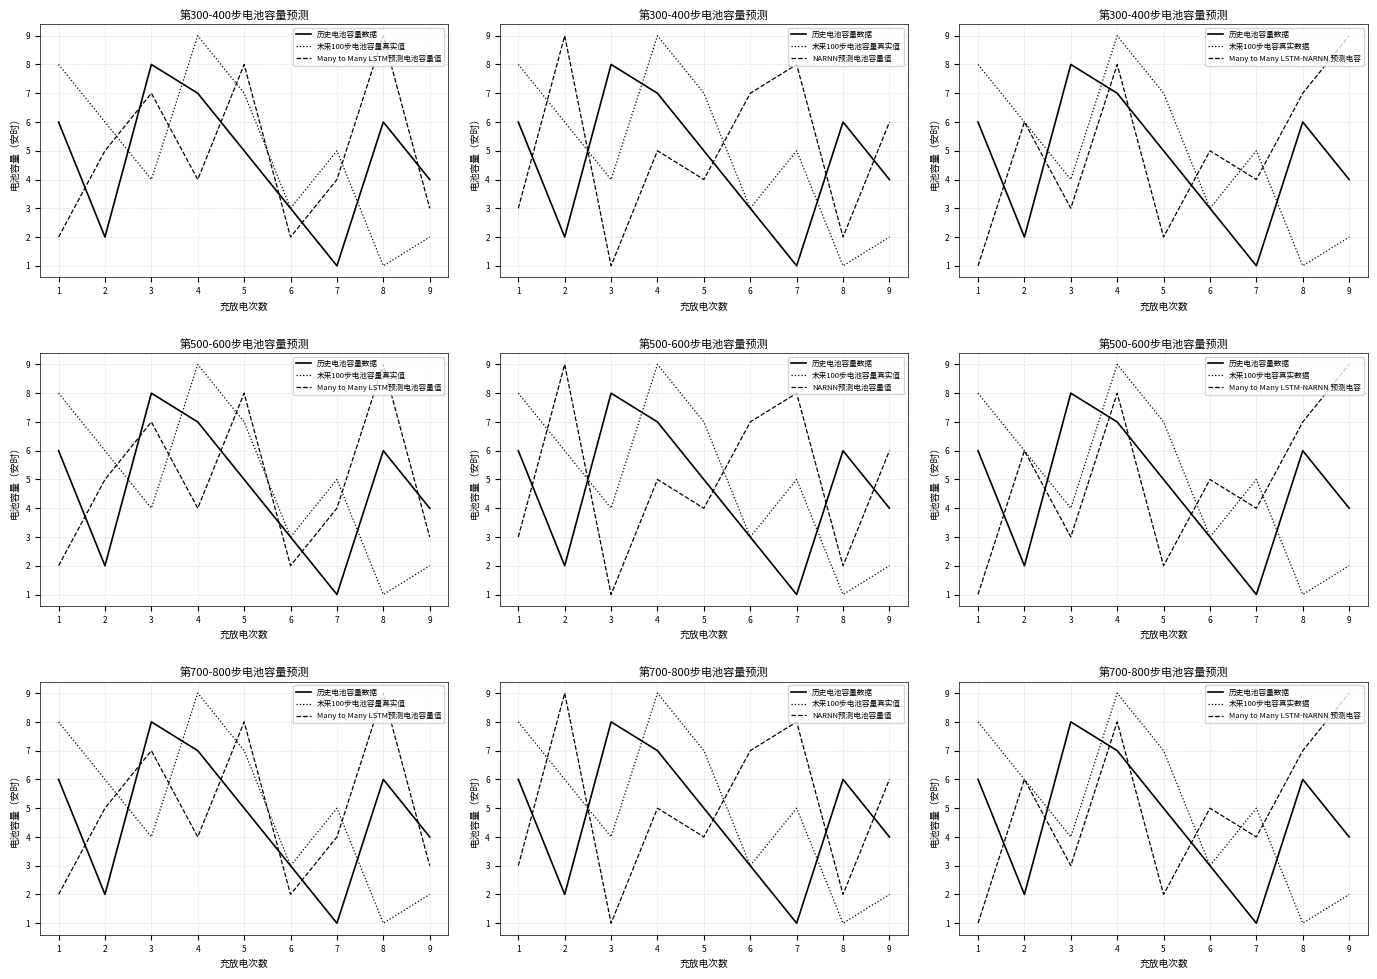

Count the 历史电池容量数据 values in the range 3 to 6.

5